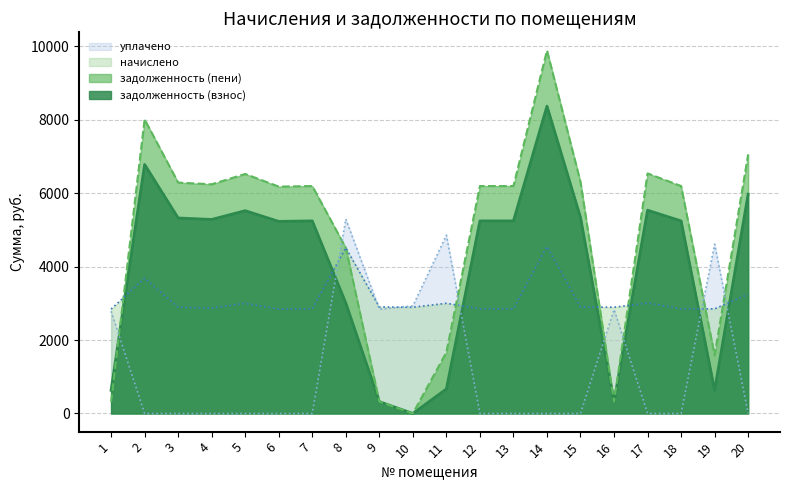

The value of начислено at 7 is 3953.4. True or false?

False